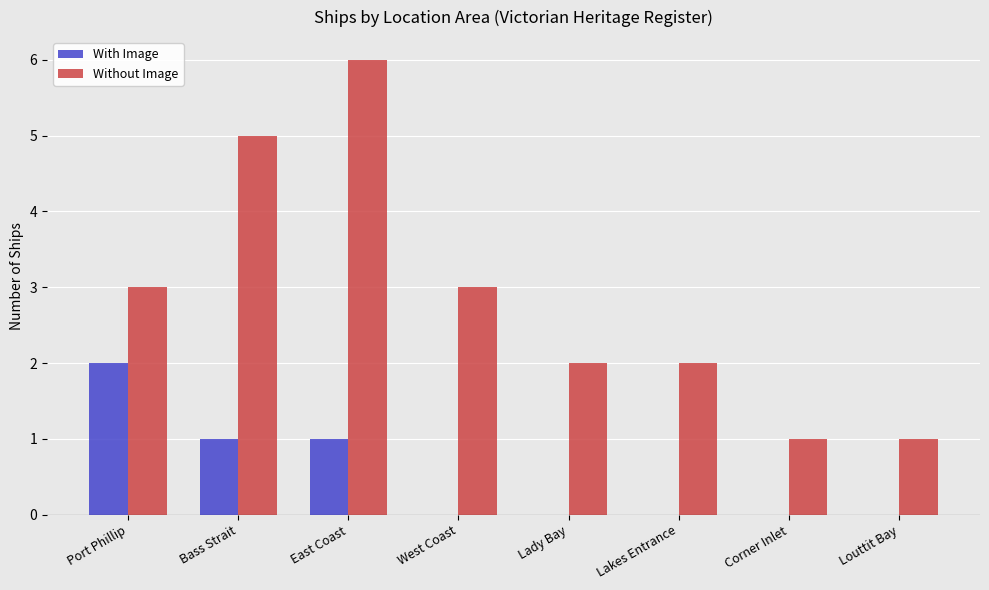

Are the bars grouped side by side (vs. stacked)?

Yes